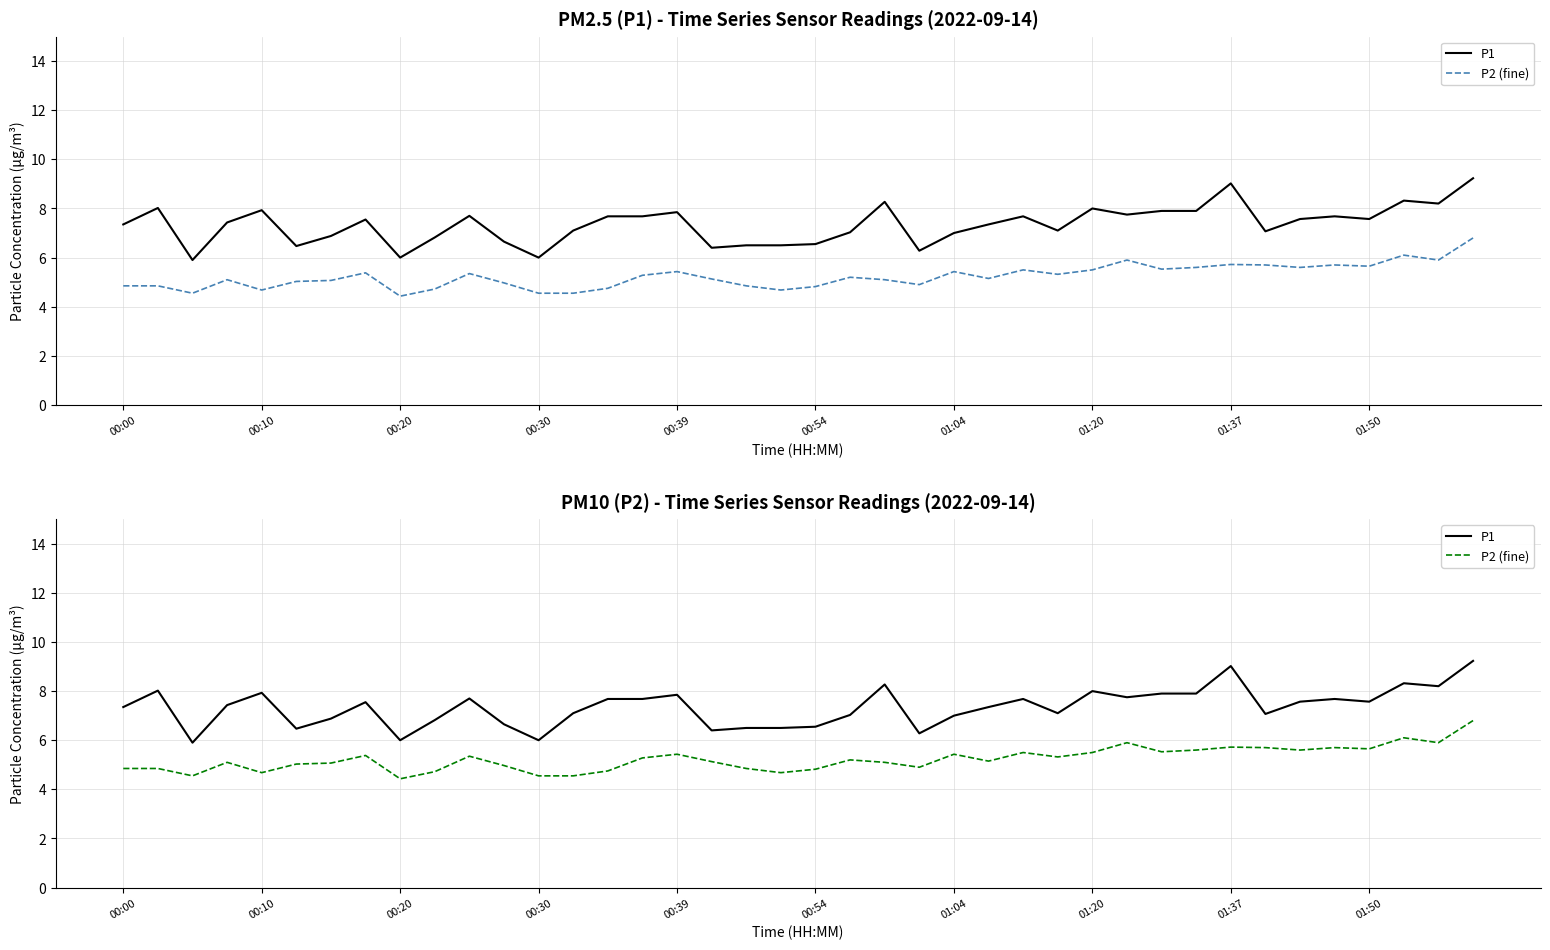

Between 22 and 31, which series saw the biggest shift?

P2 (fine)